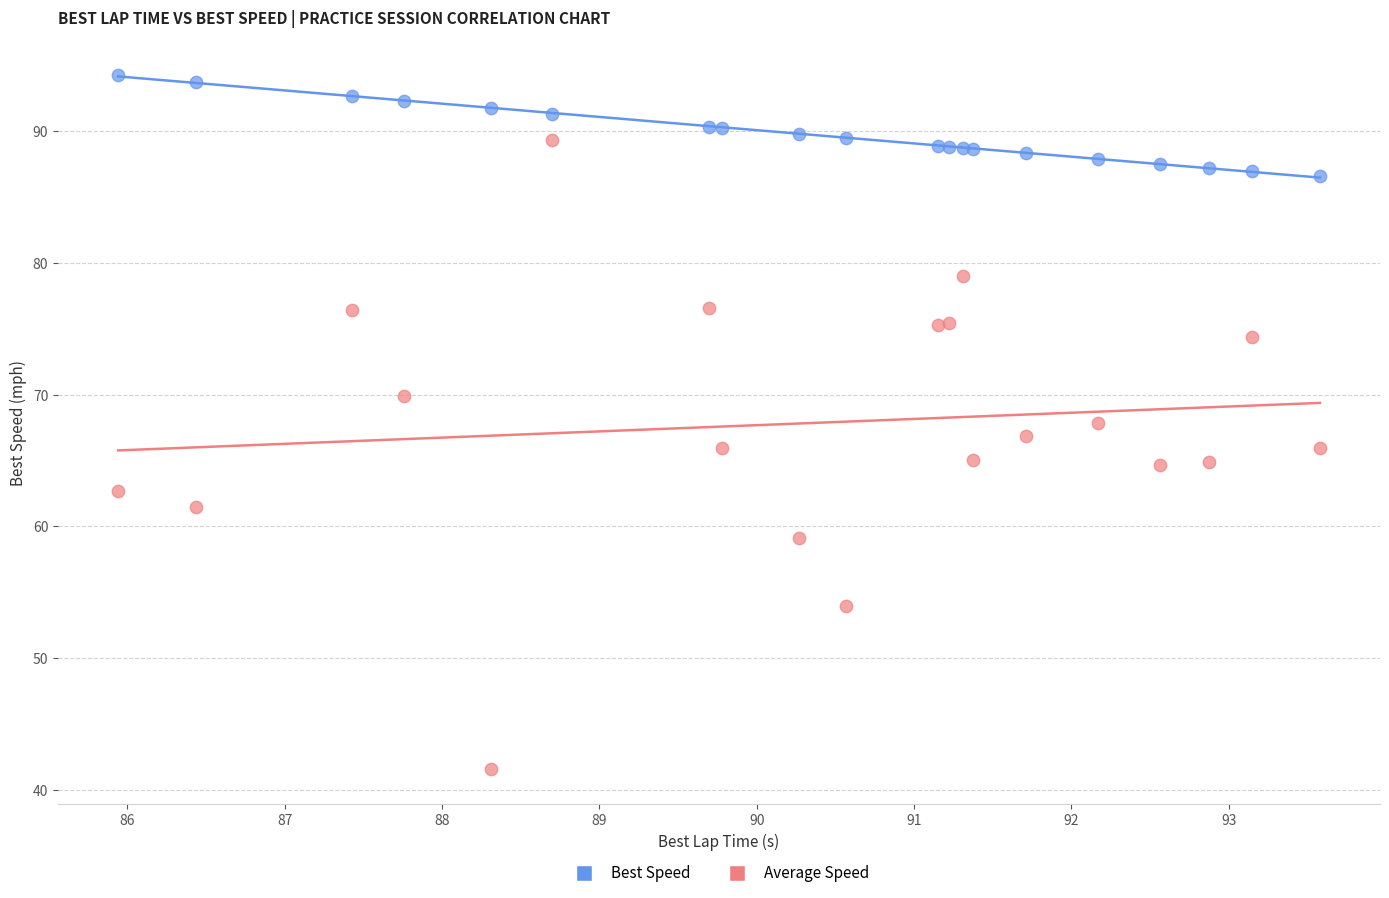

Which series reaches the minimum Y coordinate?

Average Speed